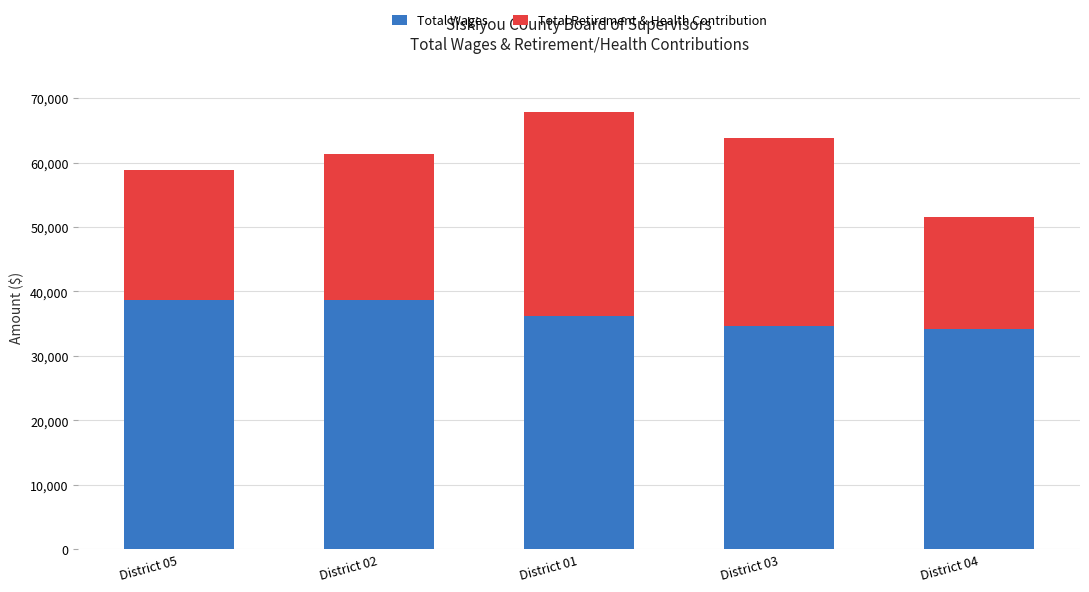

What is the approximate value of Total Wages at District 04, to the nearest 10?

34240